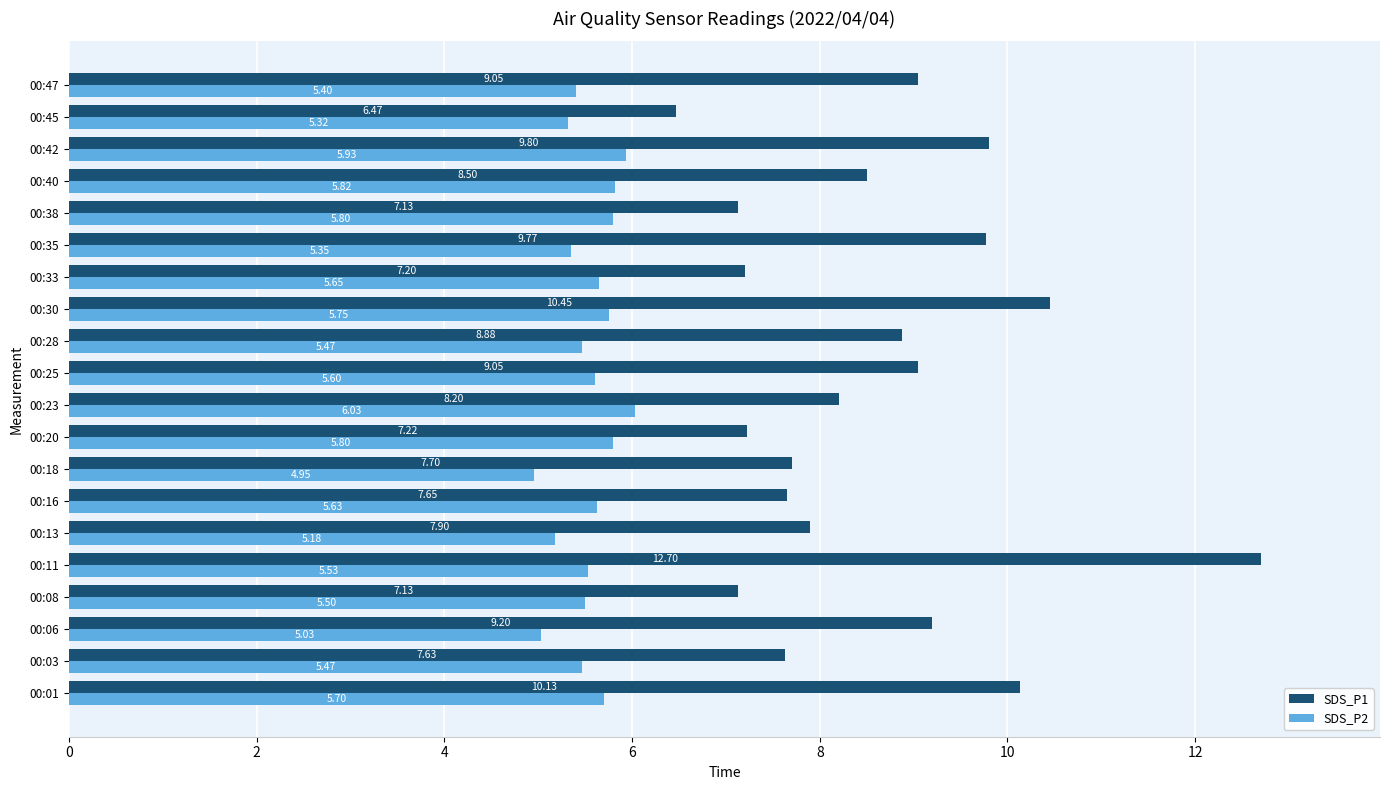

What is the sum of the SDS_P1 values at 00:42 and 00:23?

18.0